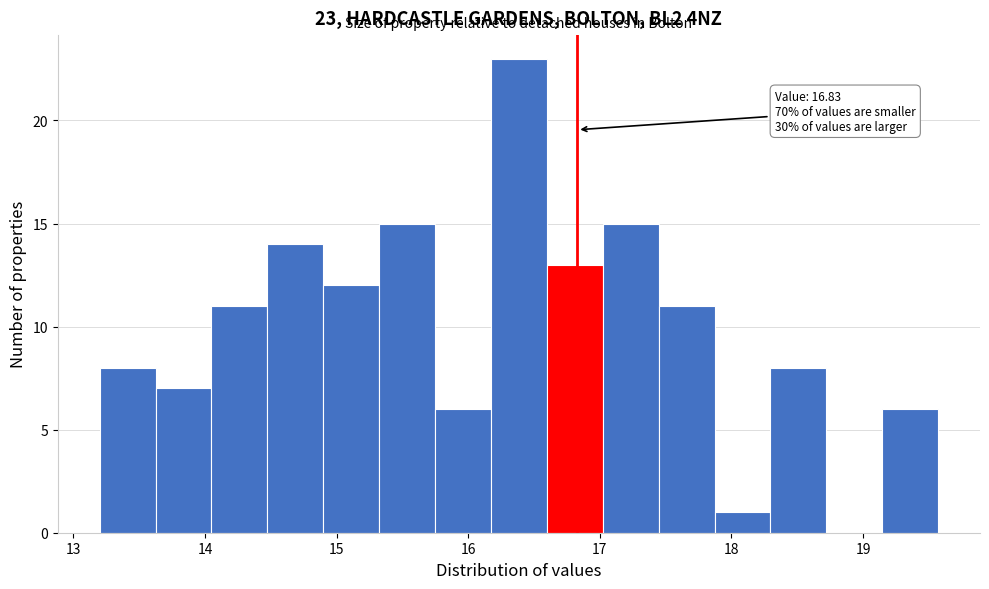

Over which range of the x-axis is the bar tallest?

16.2 to 16.6